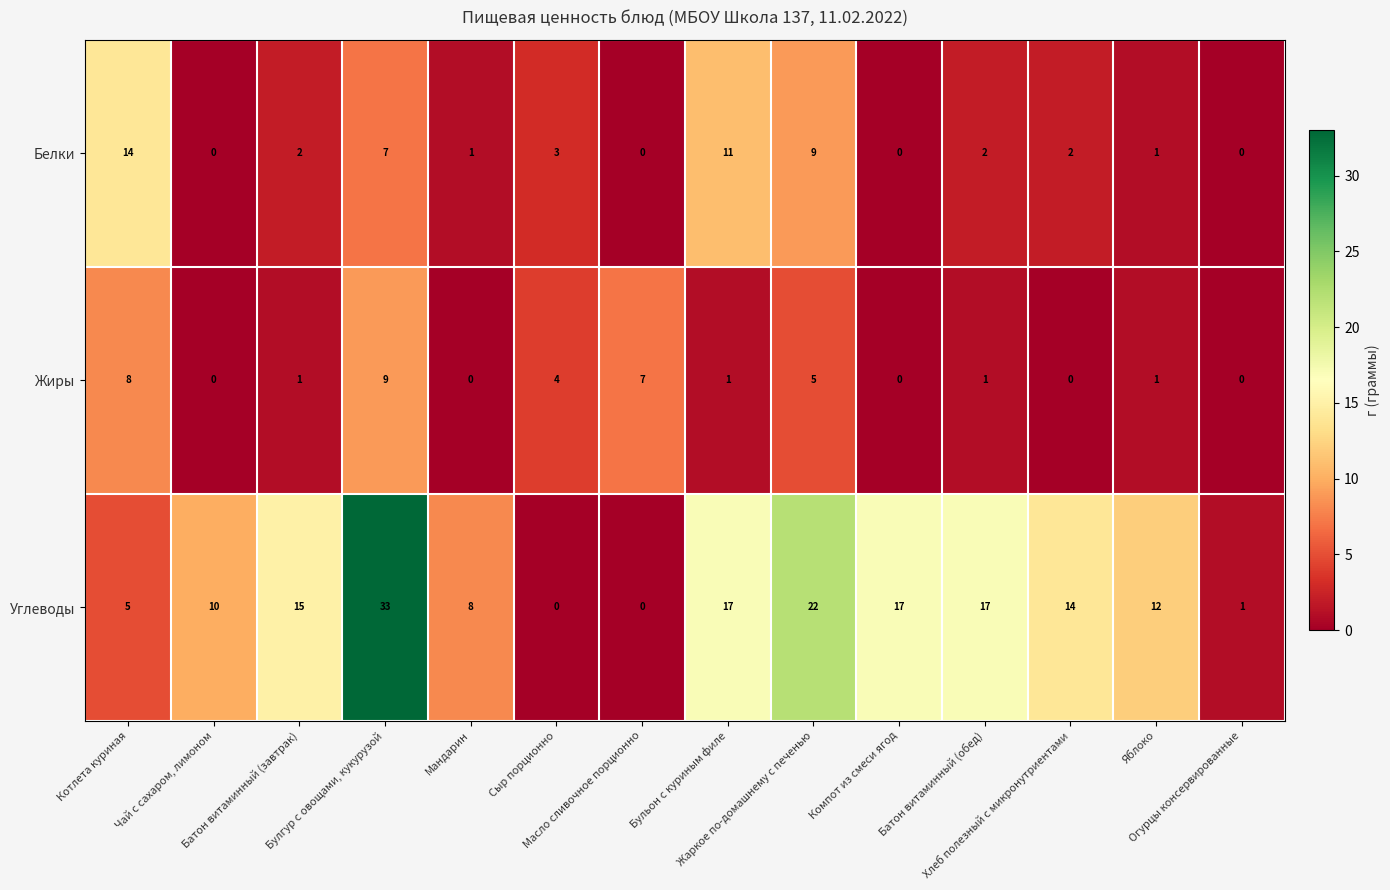

Rank the series by their maximum value, from lowest to highest.

Жиры, Белки, Углеводы